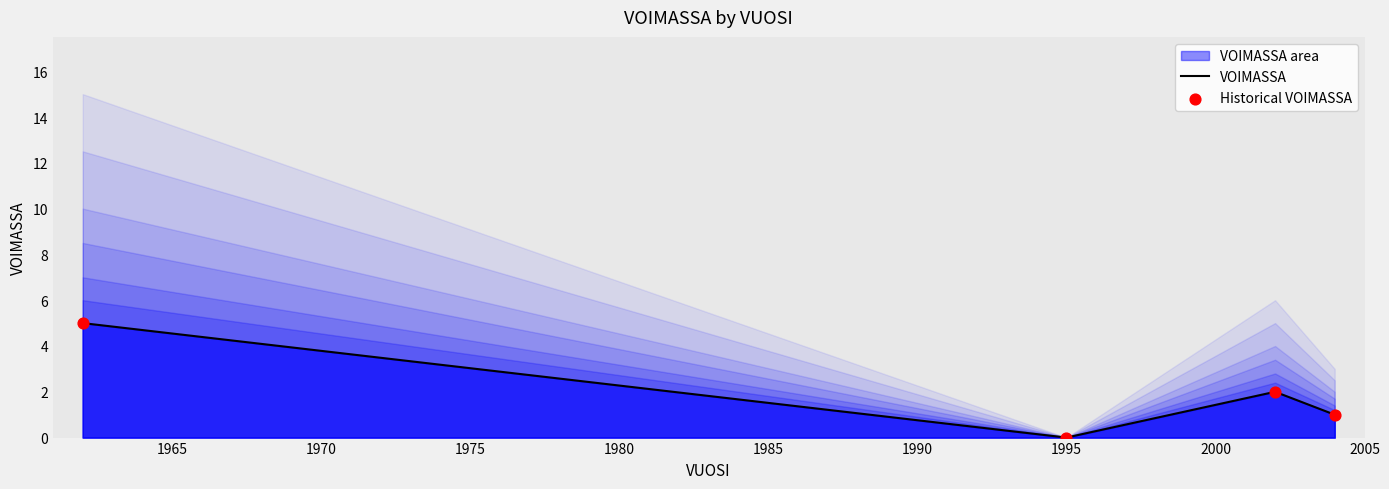

Which series contains the highest Y value?

VOIMASSA